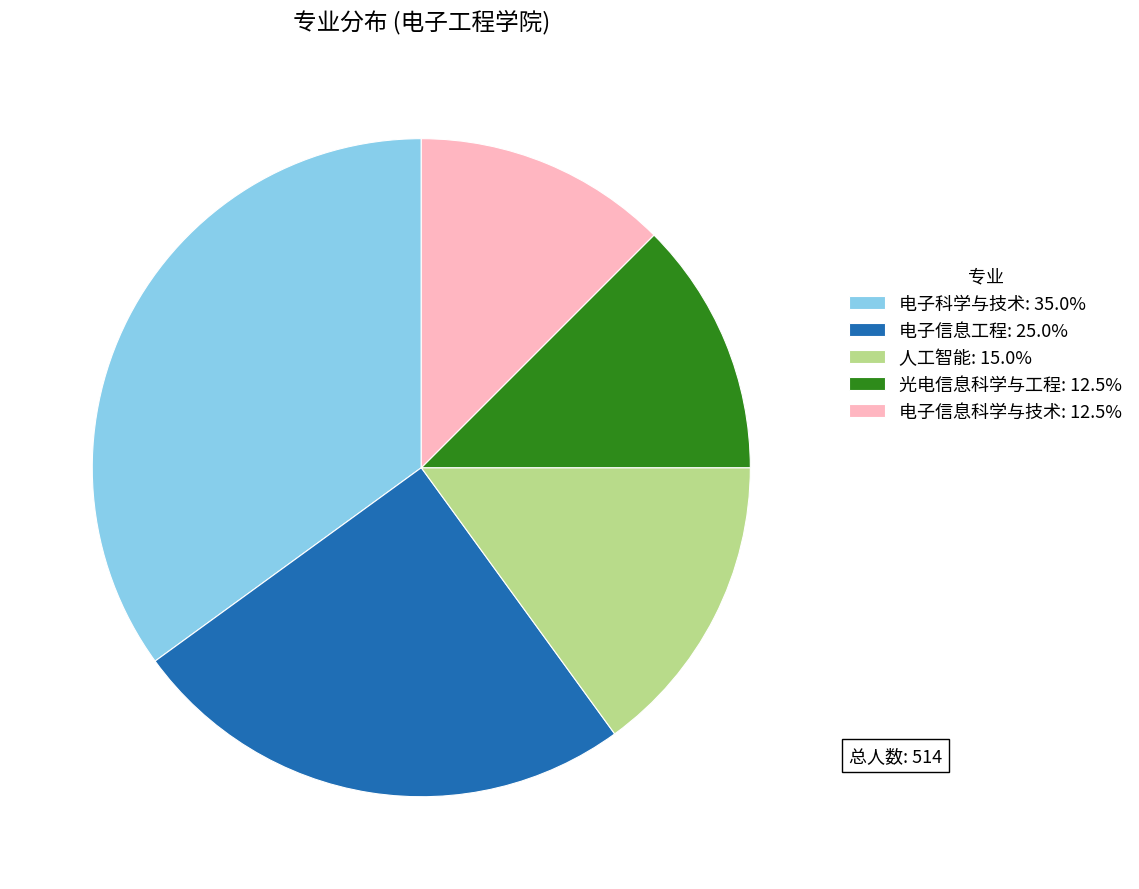

Approximately how many times larger is the value at 电子科学与技术 compared to 光电信息科学与工程?

2.8